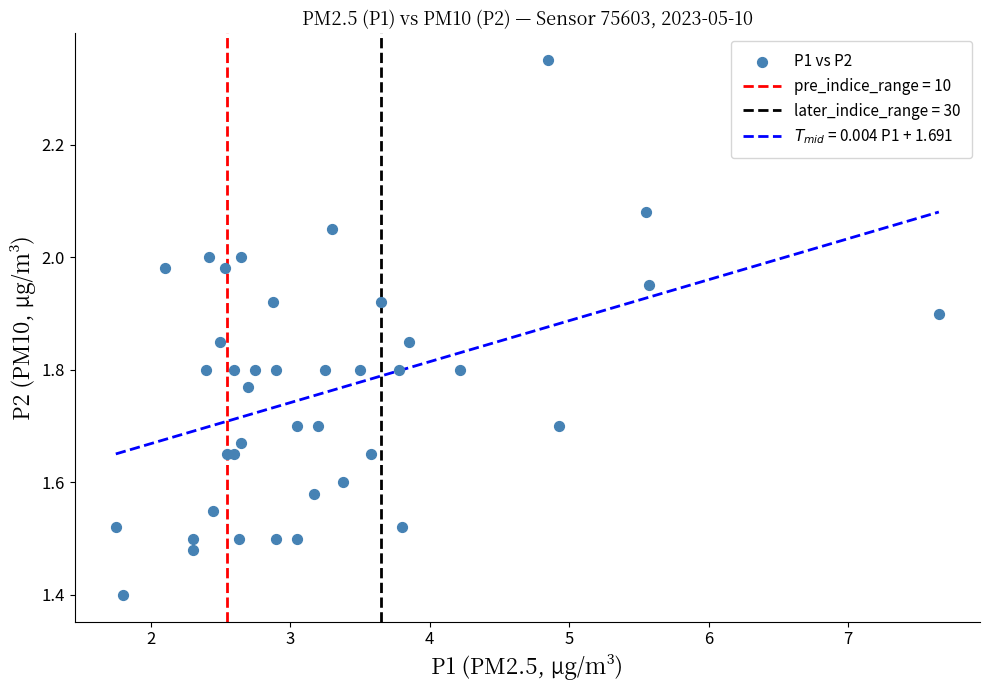

What Y value in the scatter plot is closest to 1?

1.4